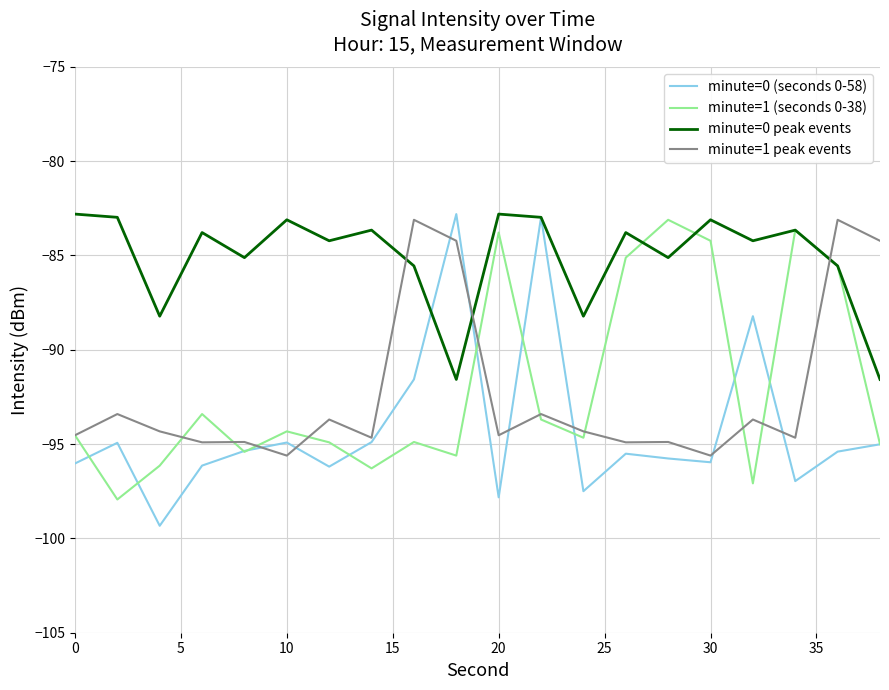

After their last crossing, which series has the higher values: minute=1 peak events or minute=0 peak events?

minute=1 peak events